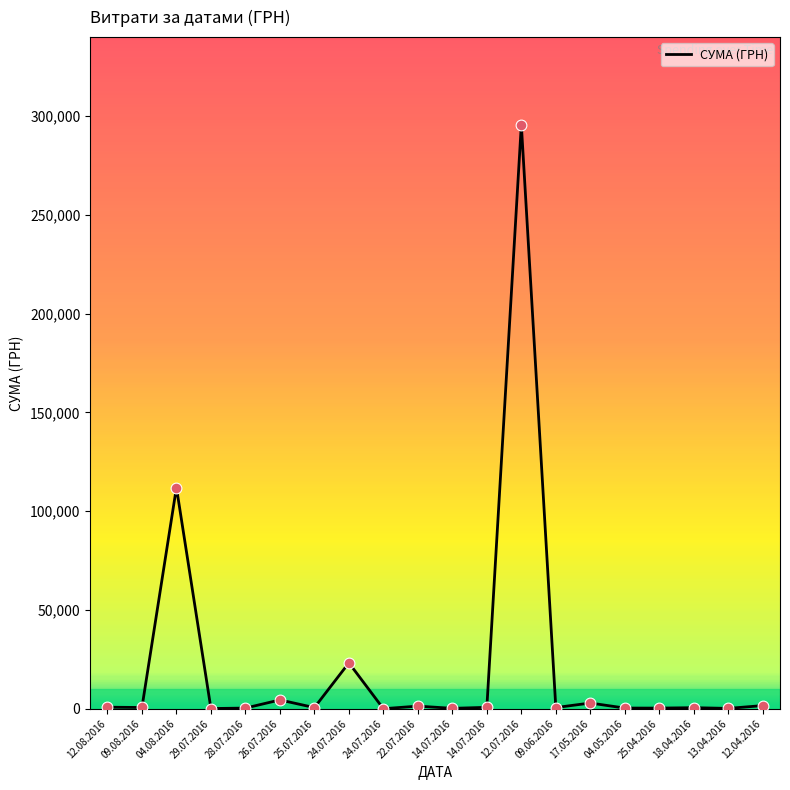

Is this an area chart (filled region under the line)?

No